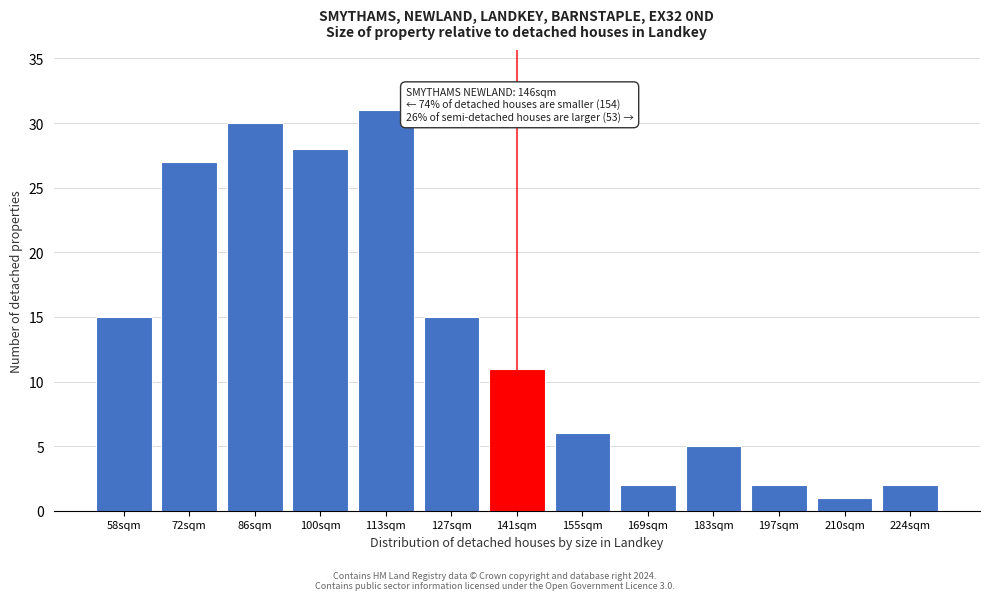

Reading left to right, list all the values displayed in this chart.

58sqm=15	72sqm=27	86sqm=30	100sqm=28	113sqm=31	127sqm=15	141sqm=11	155sqm=6	169sqm=2	183sqm=5	197sqm=2	210sqm=1	224sqm=2